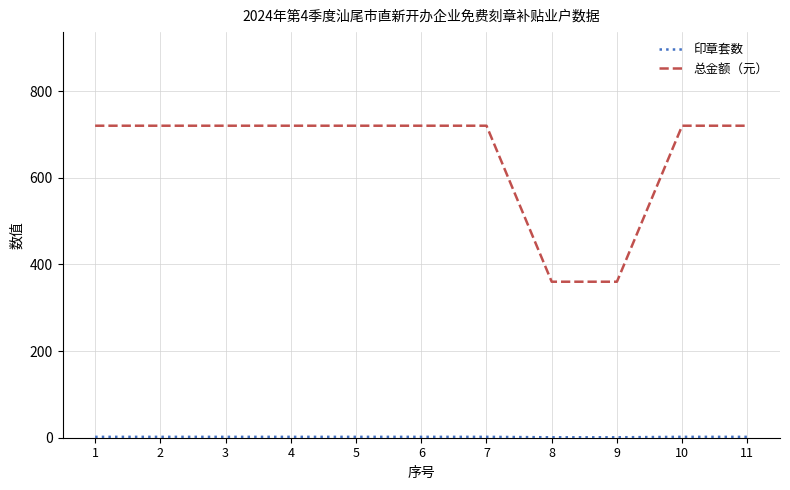

How many series are shown in this chart?

2